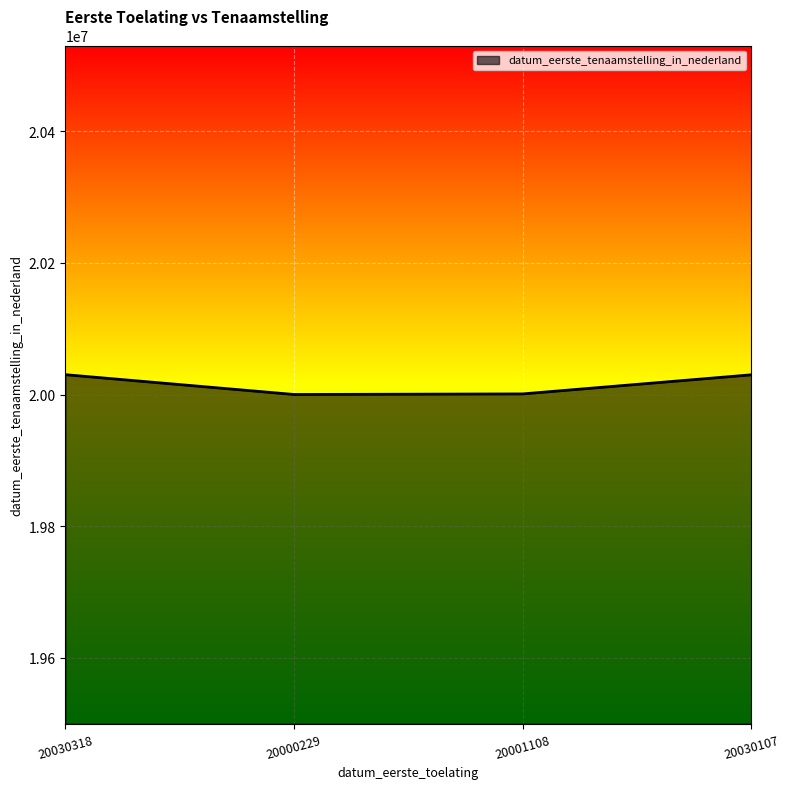

What is the difference between the second highest and minimum values?

29878